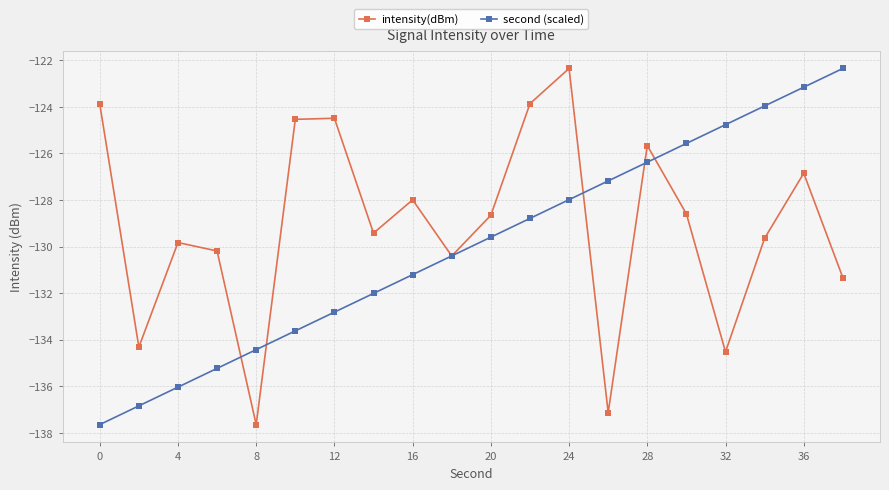

True or false: second (scaled) has more than 1 interior local peaks.

False